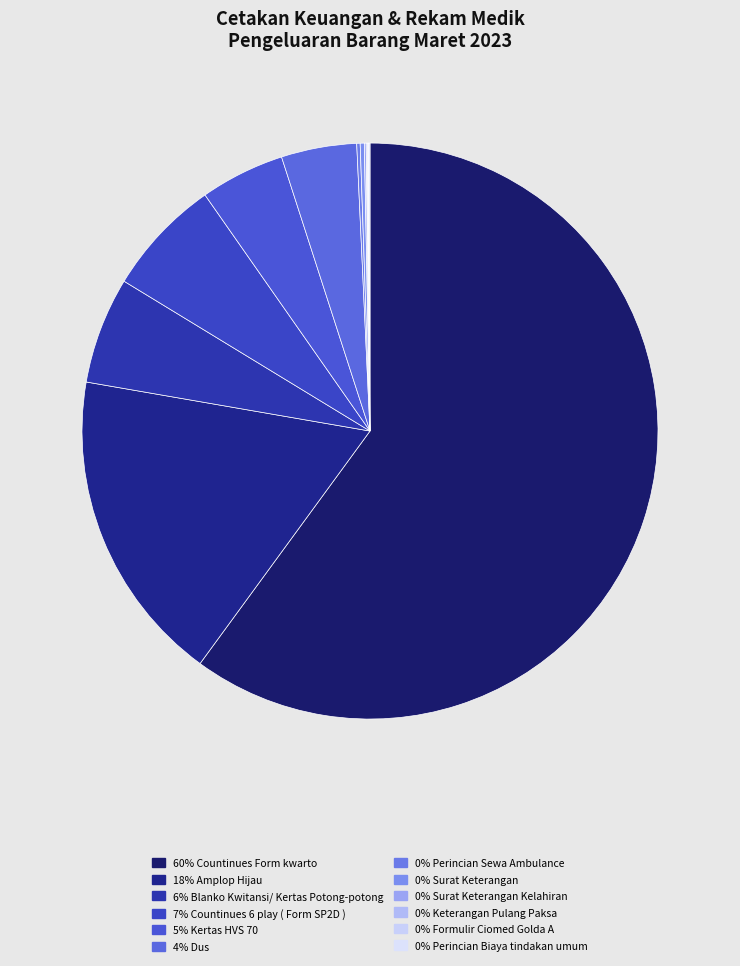

How many segments does this pie chart have?

12